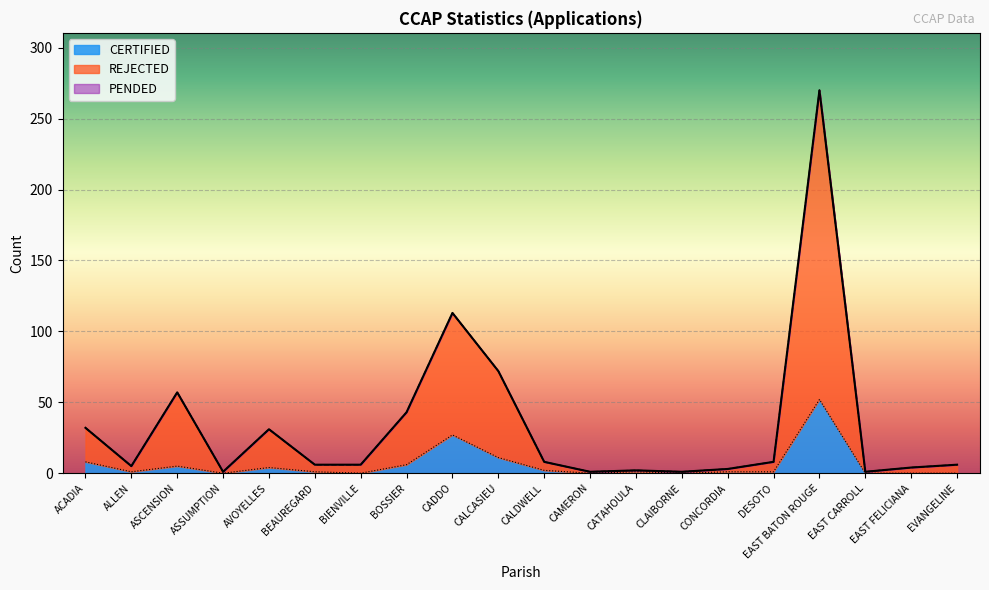

At which category is the sum across all series the highest?

EAST BATON ROUGE